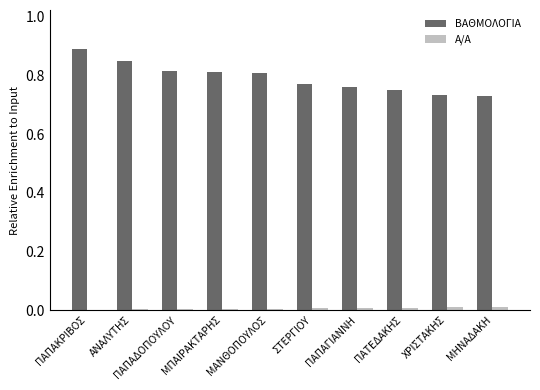

Are the bars horizontal?

No